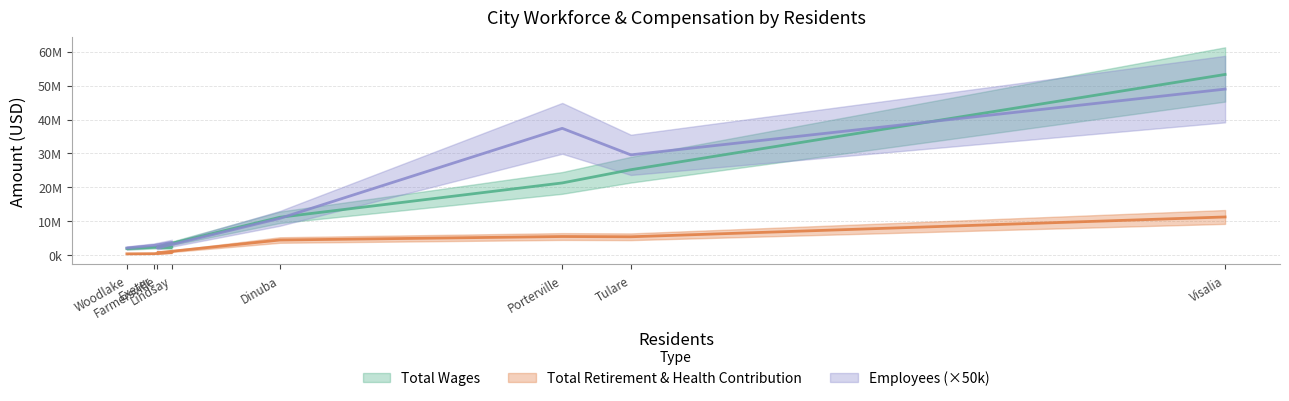

What is the value of the Total Wages point at the 7th from the left?

25227580